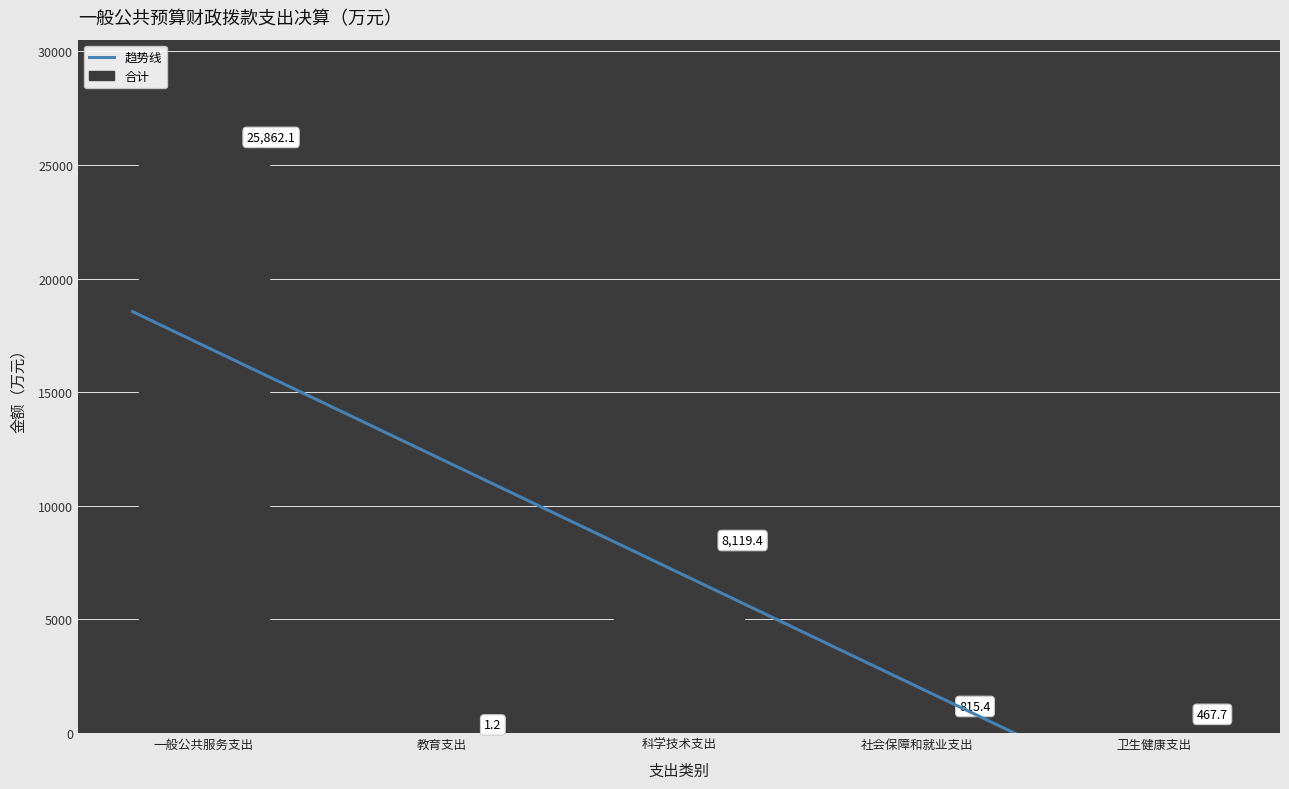

Is it true that 合计 equals 815.4 at 社会保障和就业支出?

True